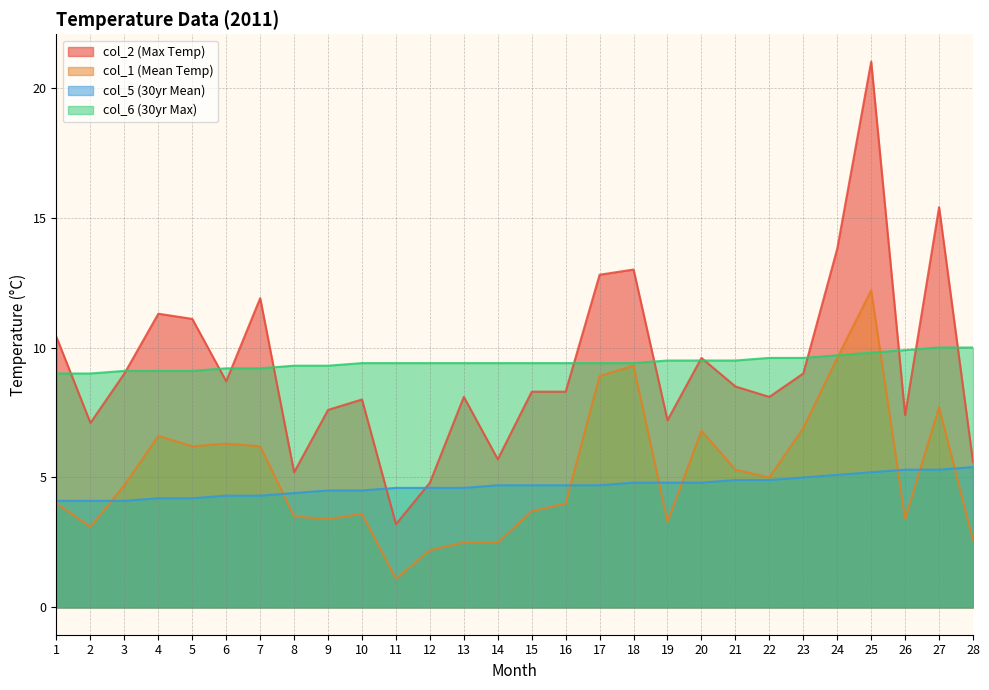

How many values in the col_1 series are below 4?

12